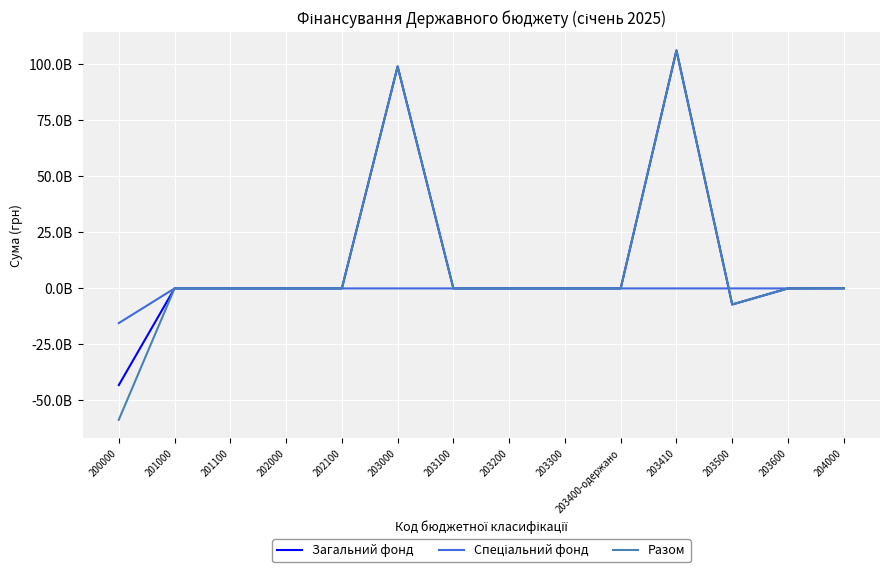

Which series has the widest spread of values?

Разом